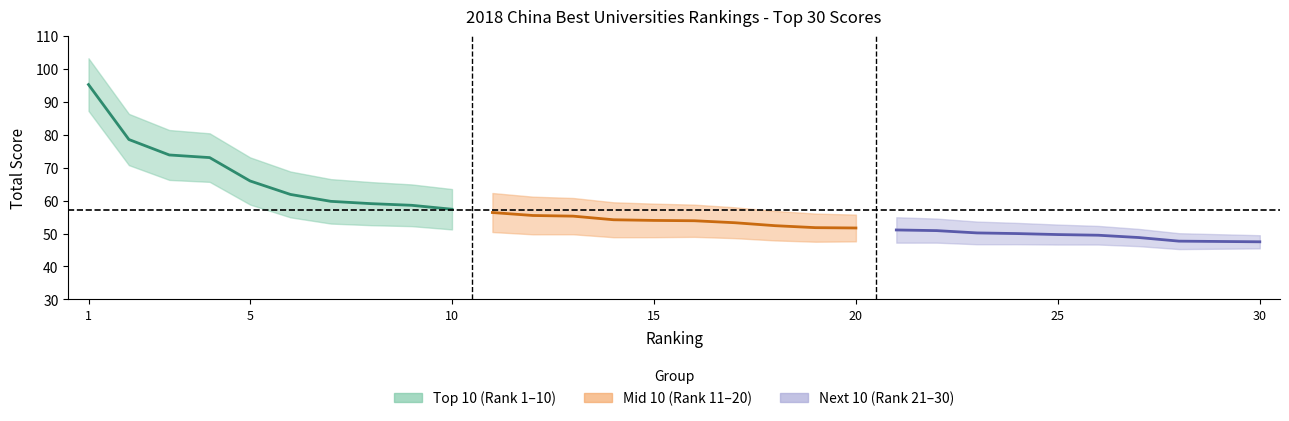

Reading left to right, list all the values displayed in this chart.

top10_scores: 95.3	78.6	73.9	73.1	66.0	61.9	59.8	59.1	58.6	57.4
mid10_scores: 56.4	55.5	55.3	54.2	54.0	53.9	53.3	52.4	51.8	51.7
next10_scores: 51.1	50.9	50.2	50.0	49.7	49.5	48.8	47.7	47.6	47.5